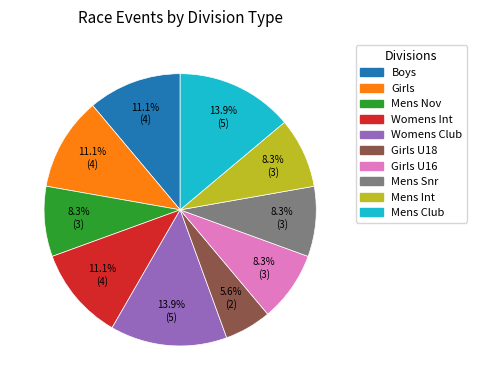

Is there a majority slice in this chart?

No